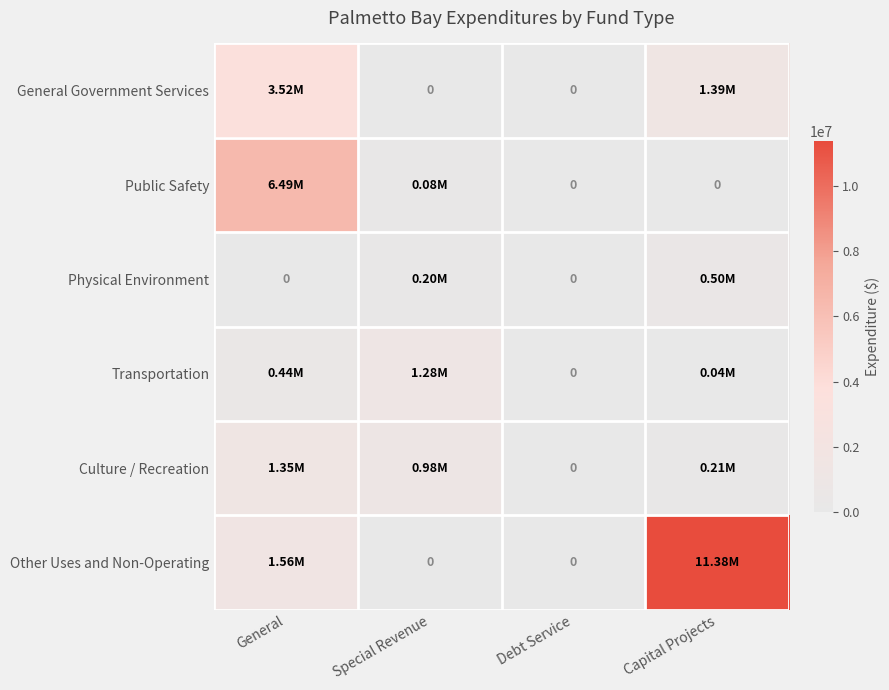

What is the difference between the maximum and minimum values in the General Government Services series?

3521188